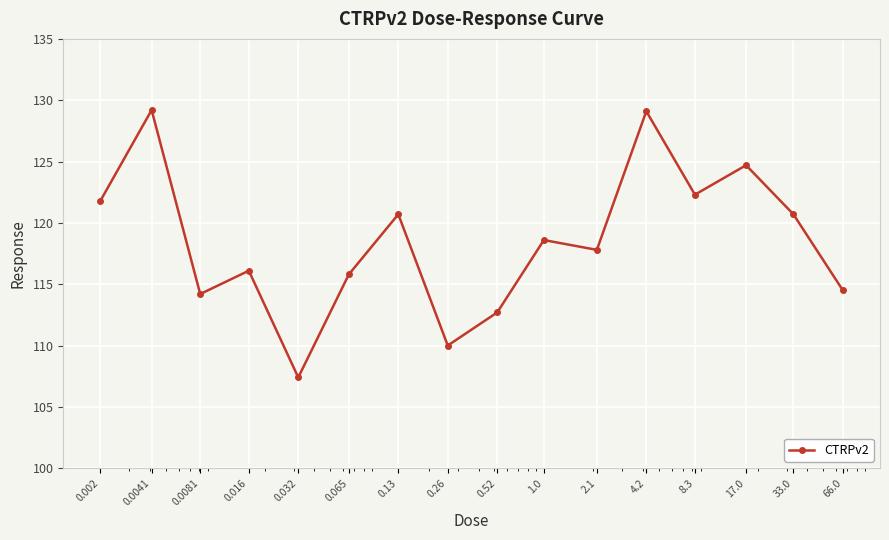

How many distinct data groups are displayed?

1